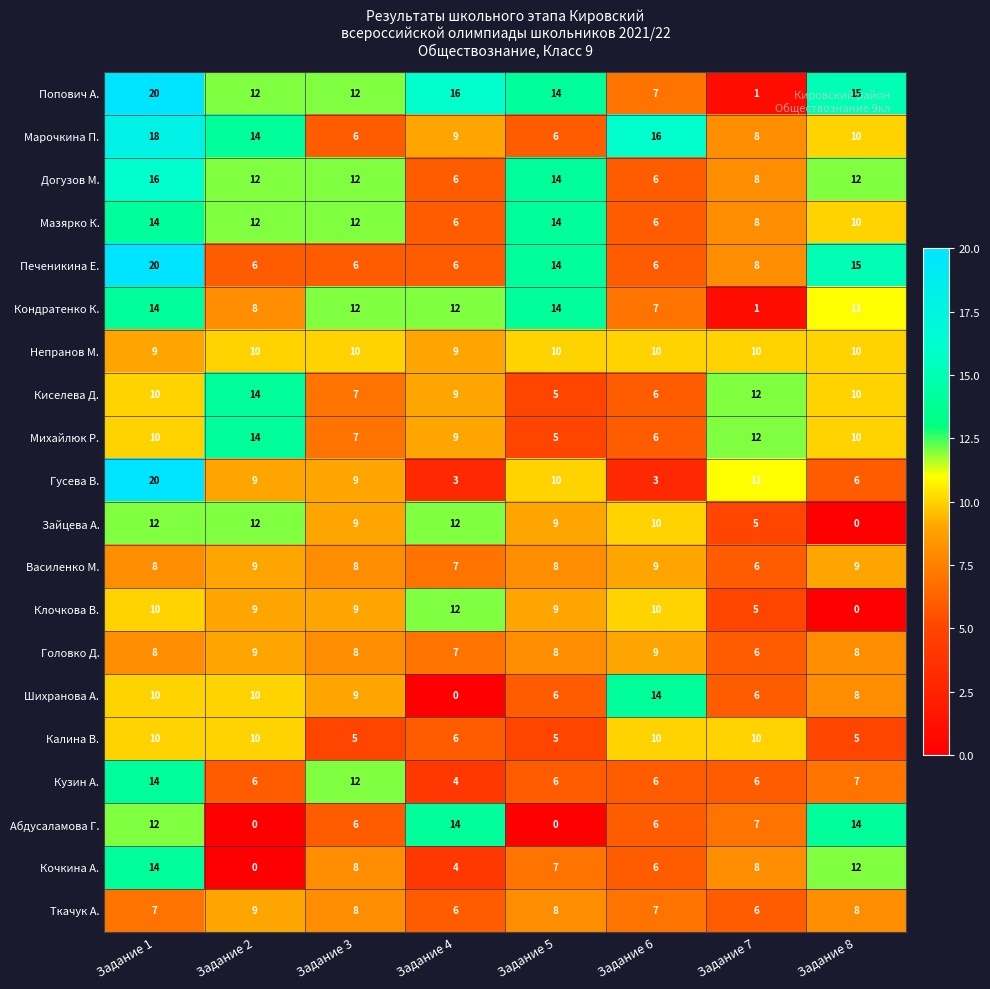

What is the total value across all series at Задание 8?

180